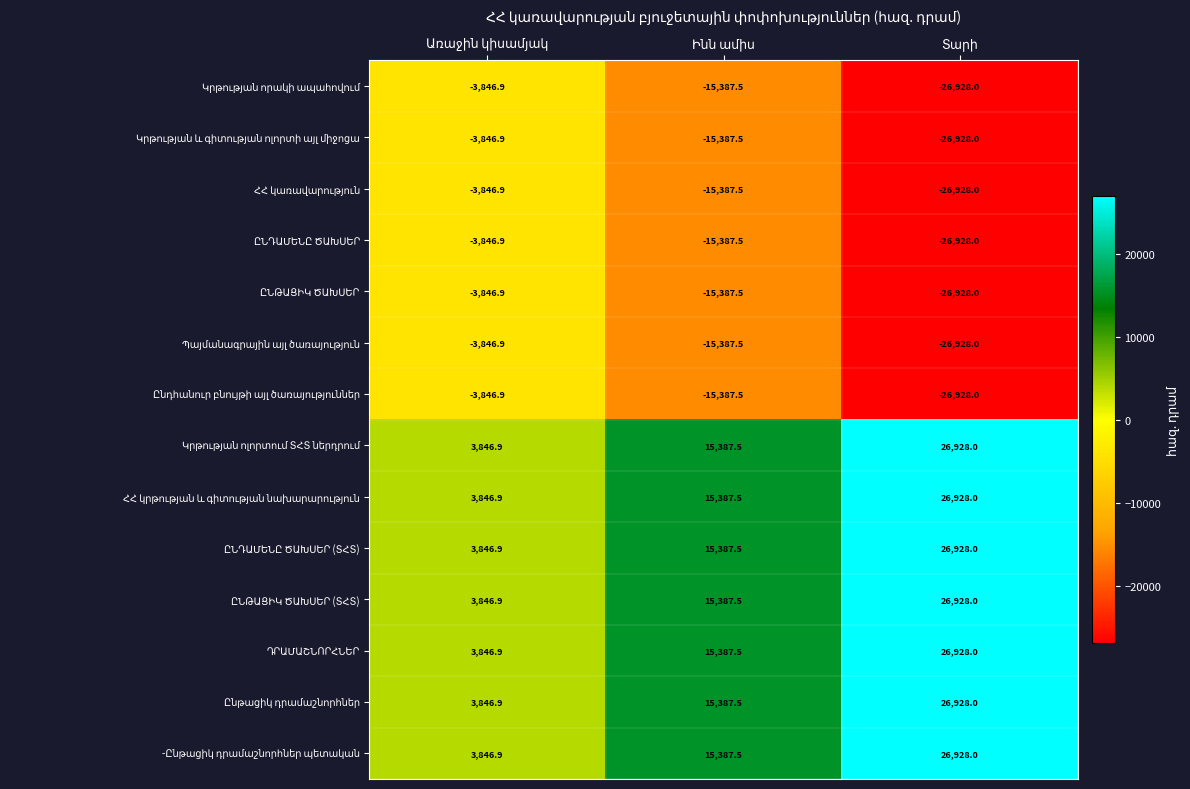

What is the greatest value displayed?

26928.0